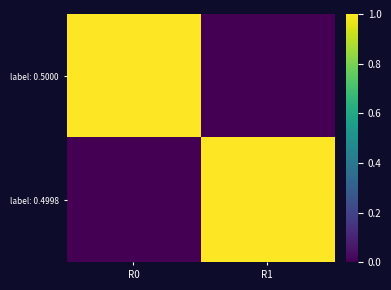

Between R1 and R0, which is larger?

R0